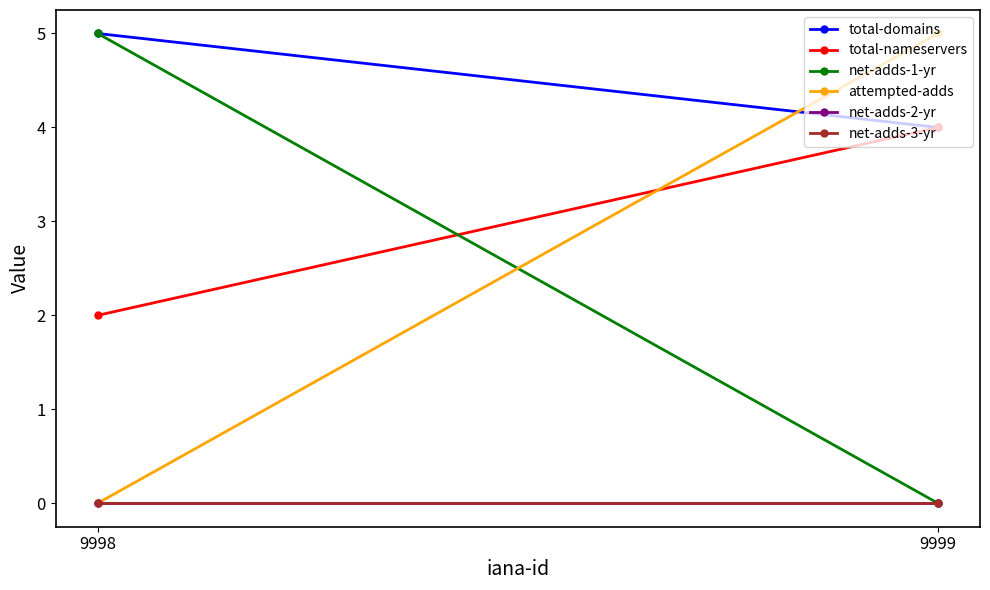

What is the difference between the maximum and minimum values in the total-domains series?

1